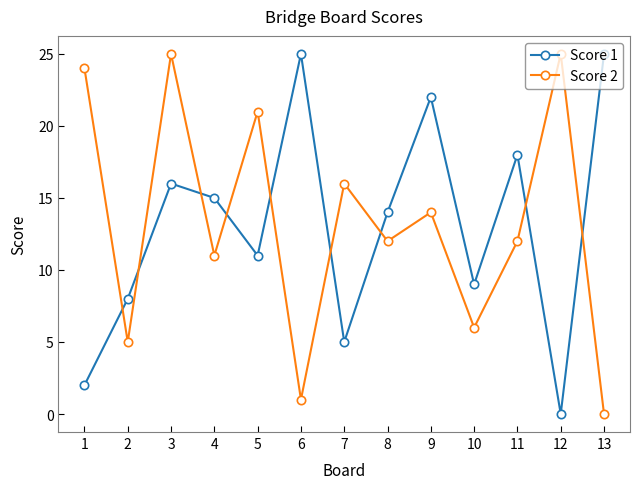

True or false: Score 1 has a value of 25 at 3.

False